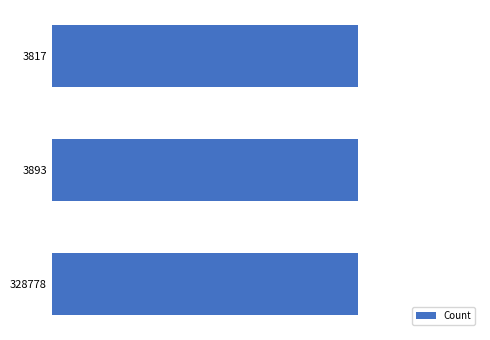

What is the value of the Count bar at the 3rd from the left?

1.0